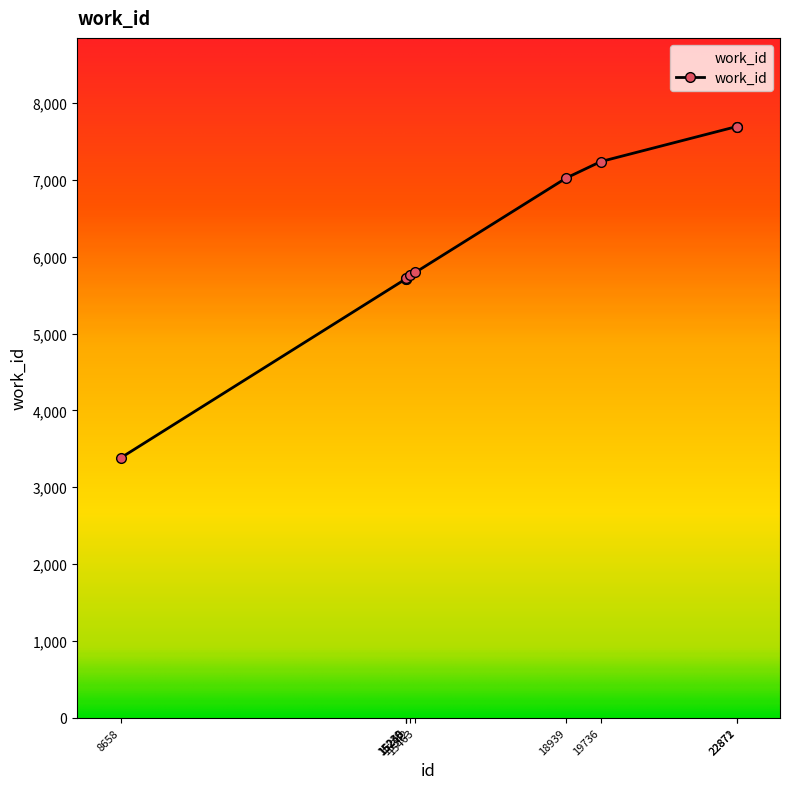

What is the smallest value displayed?

3380